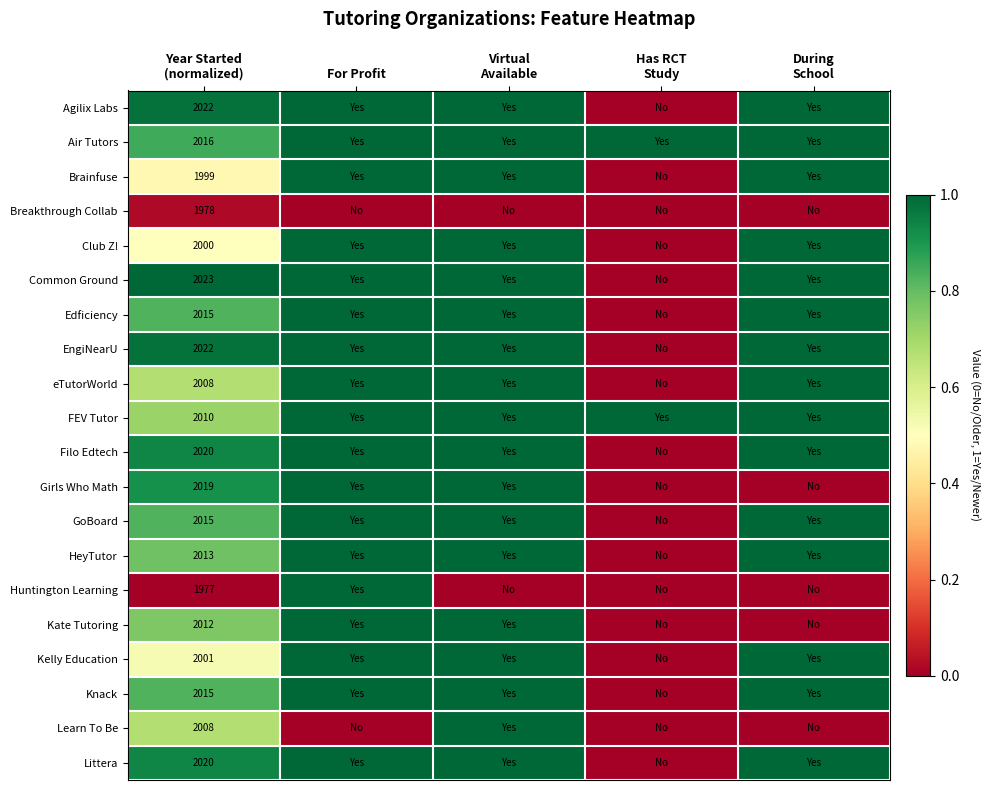

What is the sum of all eTutorWorld values?

3.7